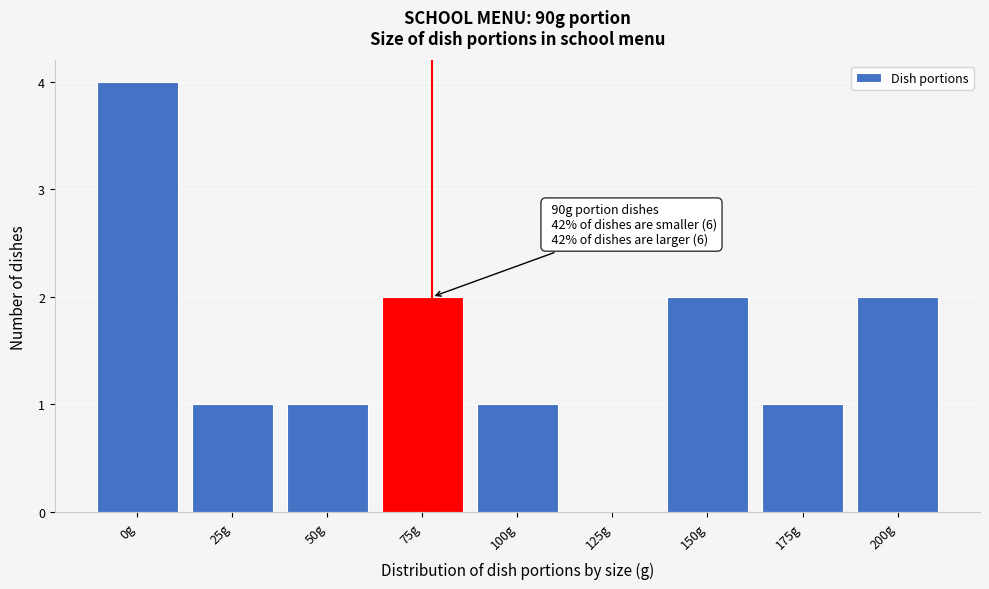

Reading left to right, transcribe all the data shown in this chart.

0g=4	25g=1	50g=1	75g=2	100g=1	125g=0	150g=2	175g=1	200g=2